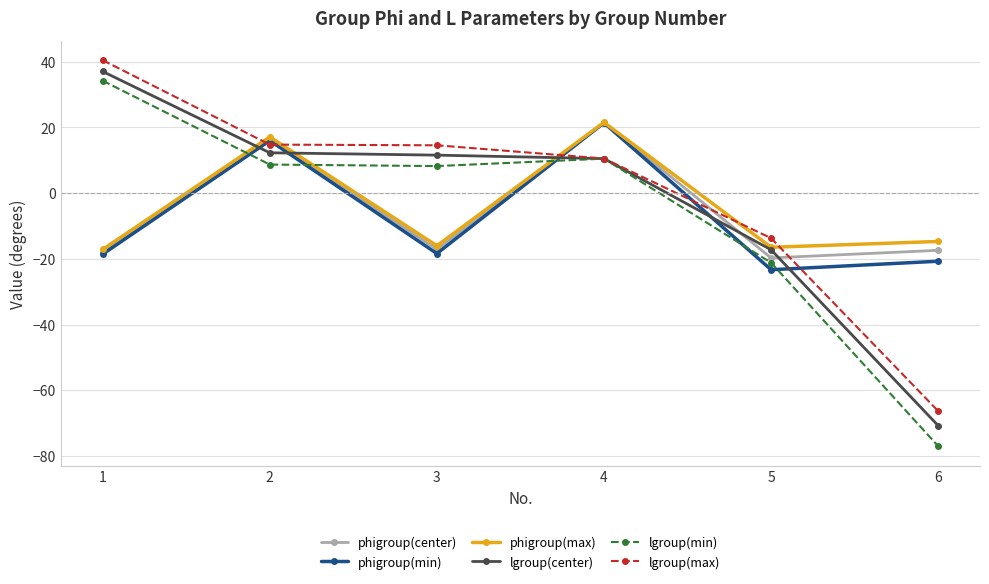

Is this an area chart (filled region under the line)?

No